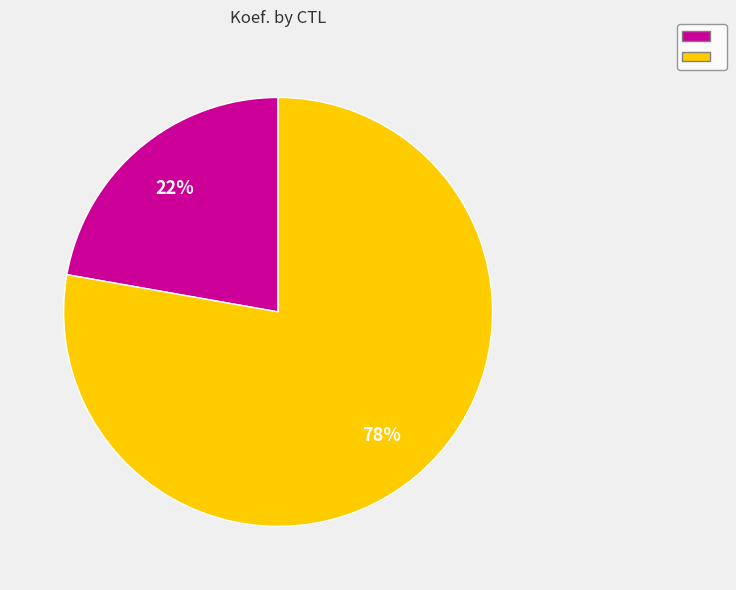

To the nearest percent, what is the average slice percentage?

50%